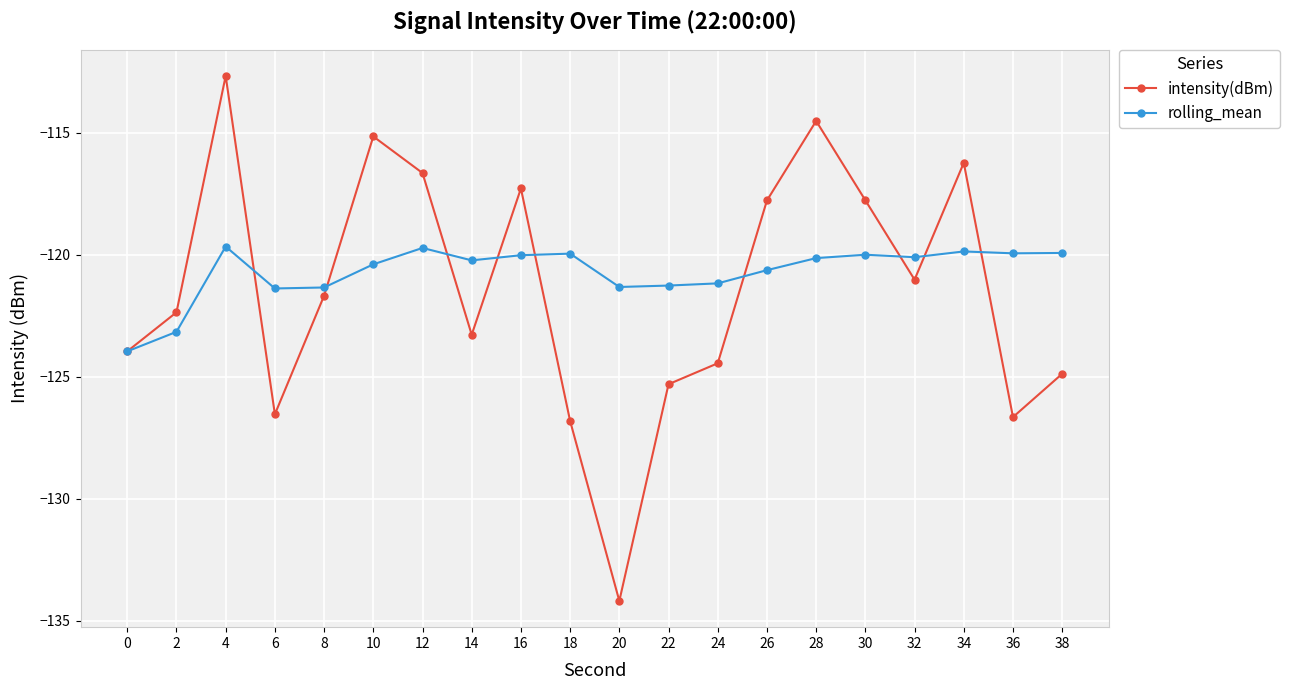

What is the lowest value of the rolling_mean series?

-124.0